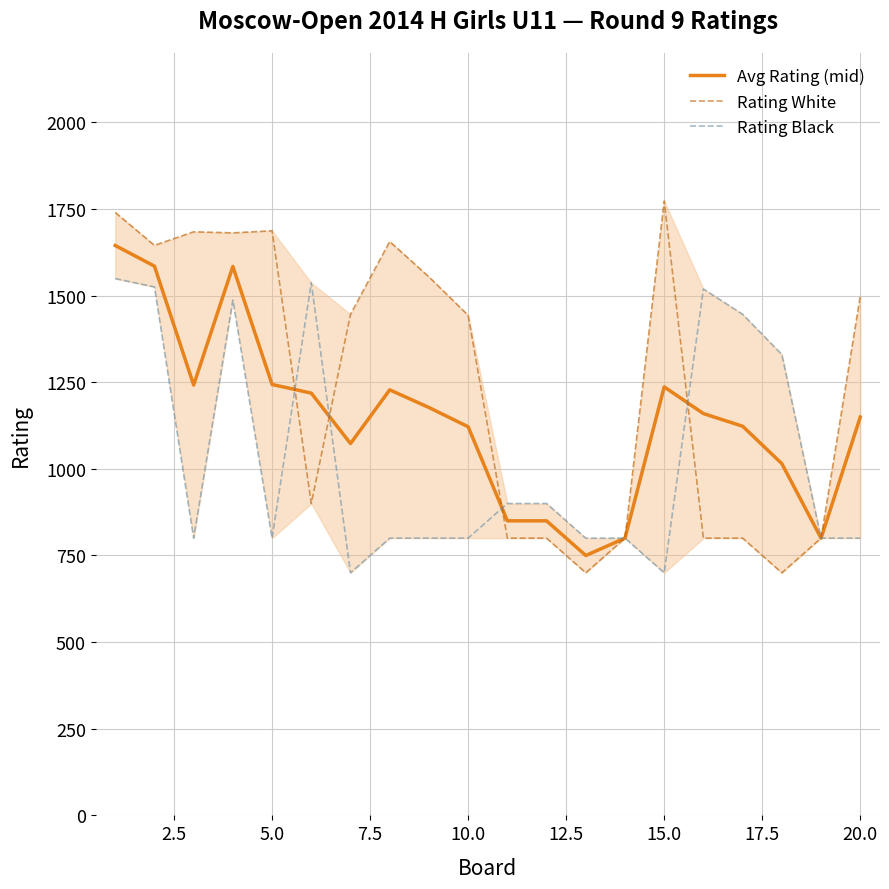

What is the minimum value for Avg Rating (mid)?

750.0